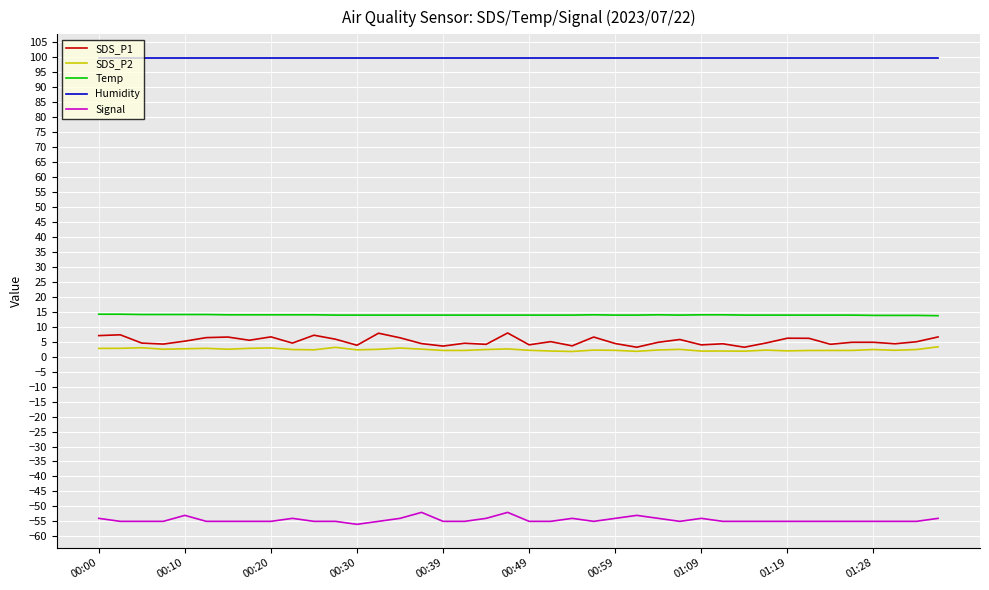

True or false: Signal and Temp cross at least once.

False